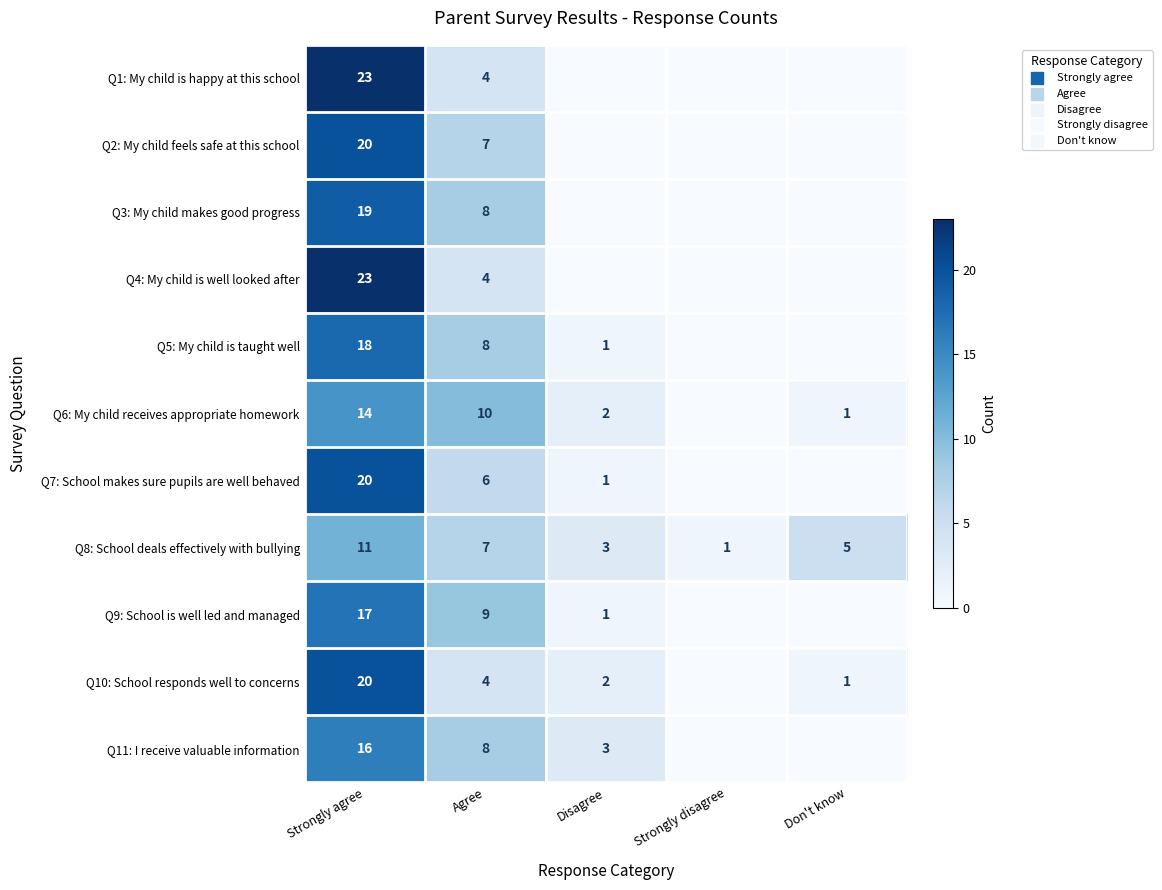

What is the difference between the Q8: School deals effectively with bullying values at Agree and Strongly agree?

4